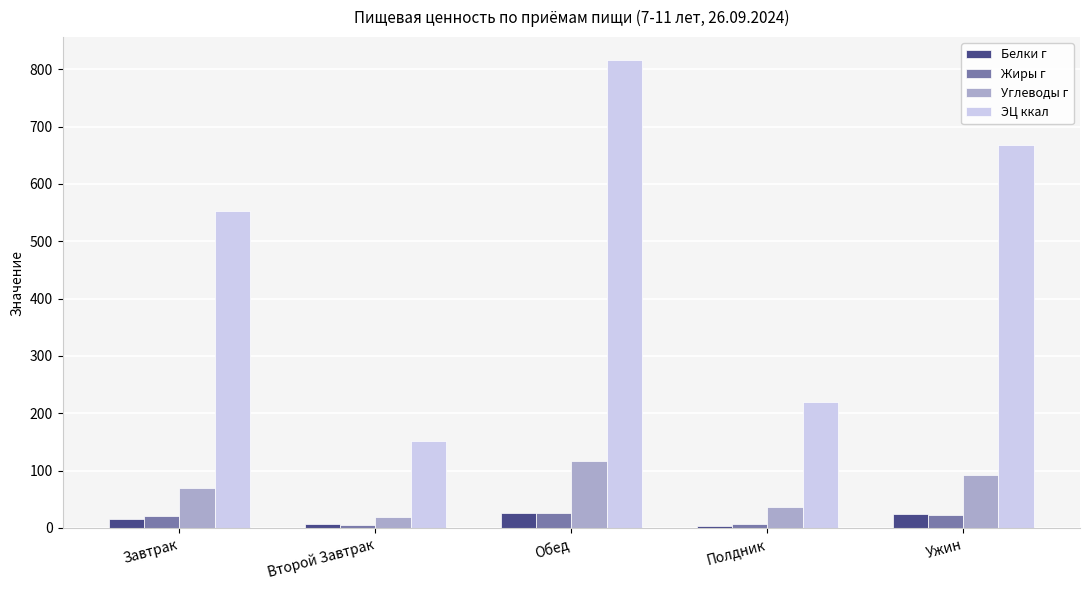

Is the value of ЭЦ ккал at Ужин greater than the value of Белки г at Завтрак?

Yes